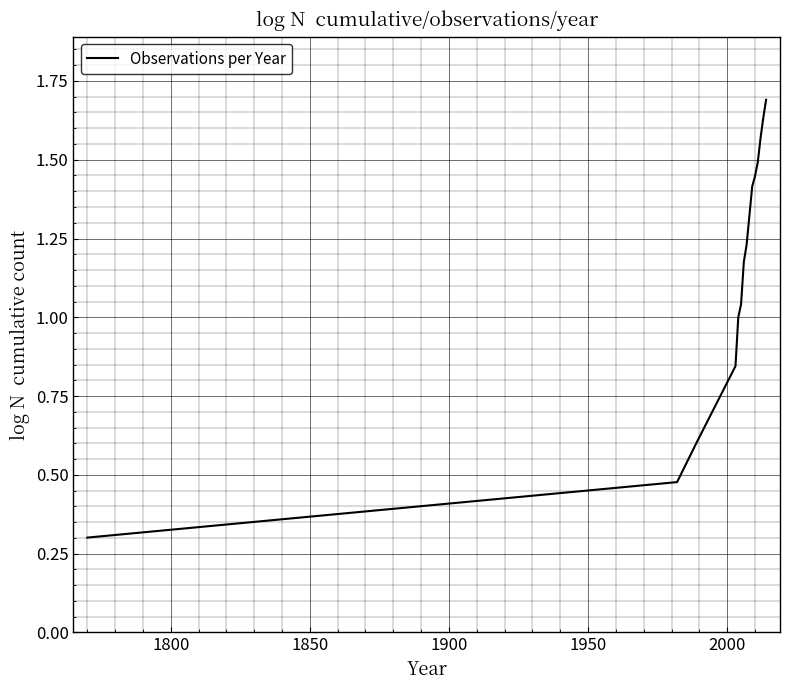

What is the maximum value shown in the chart?

1.7